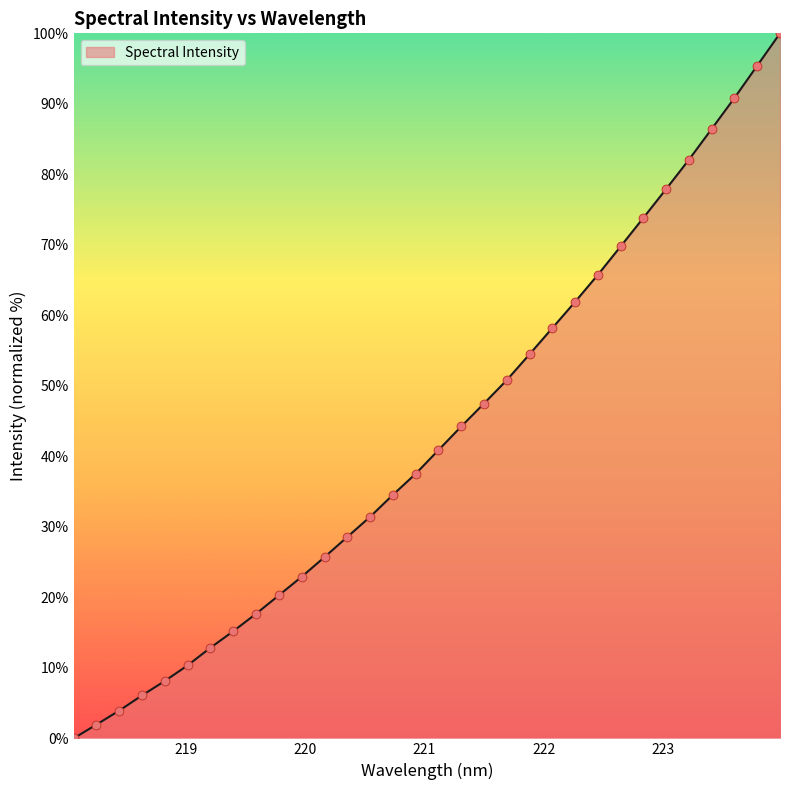

What is the greatest value displayed?

100.0